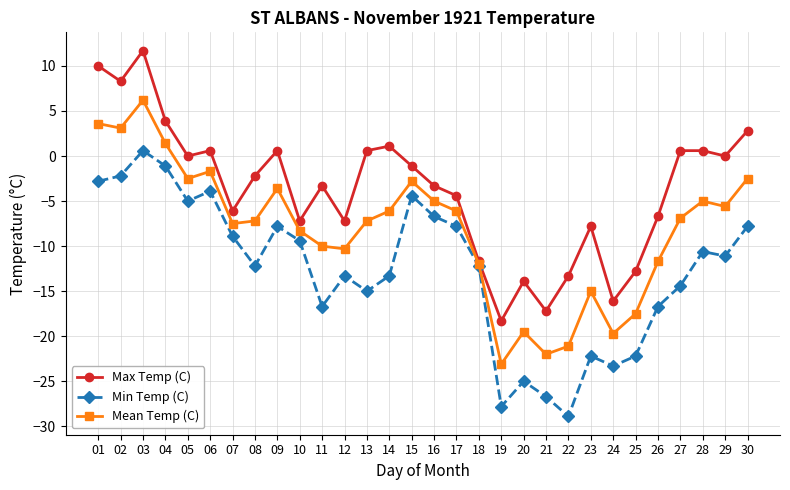

What value does the Min Temp (C) series have at 22?

-28.9